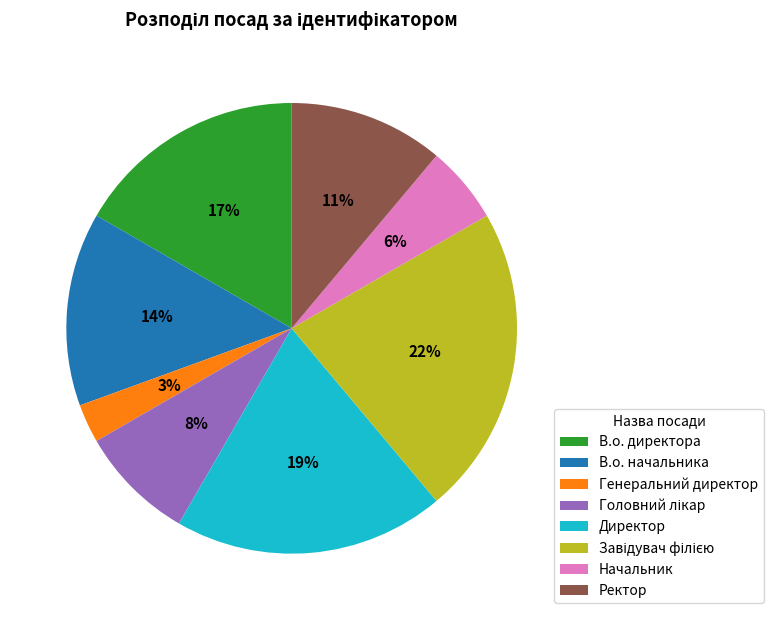

How many slices are in this pie chart?

8